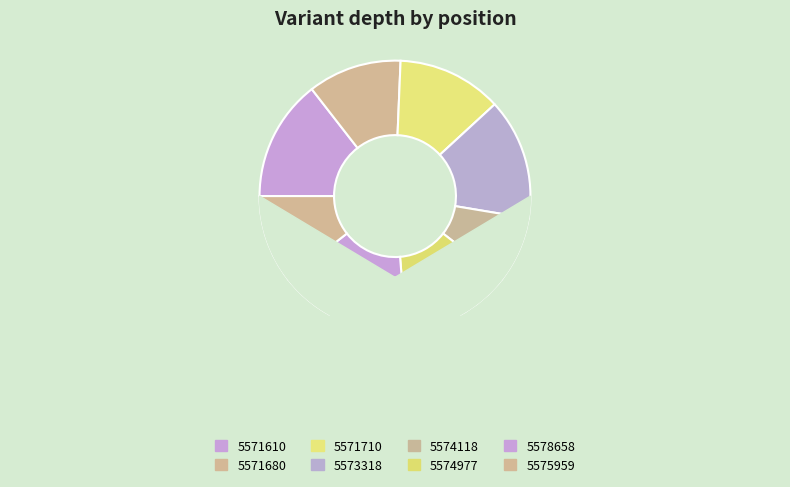

What is the total percentage of 5574977 and 5571610?

27.6%